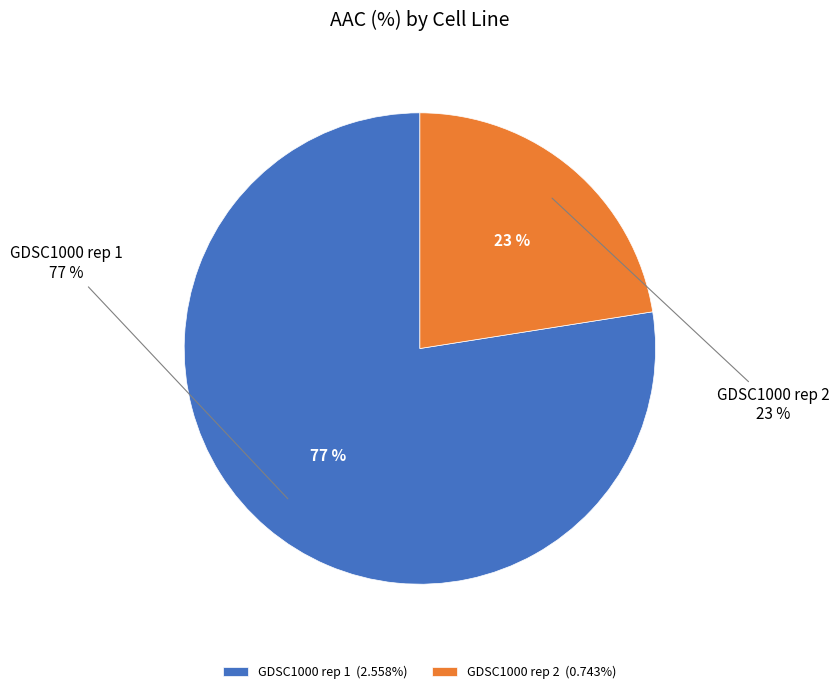

To the nearest percent, what portion does GDSC1000 rep 1 represent?

77%